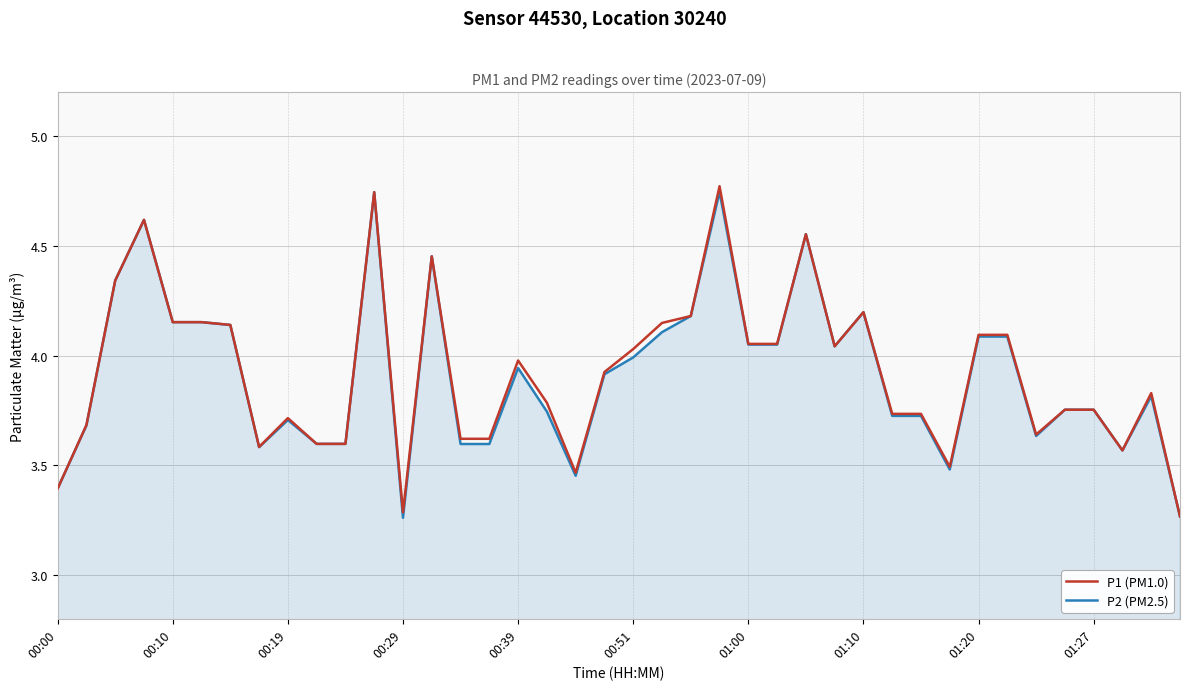

What is the difference between the maximum and minimum values in the P2 (PM2.5) series?

1.5